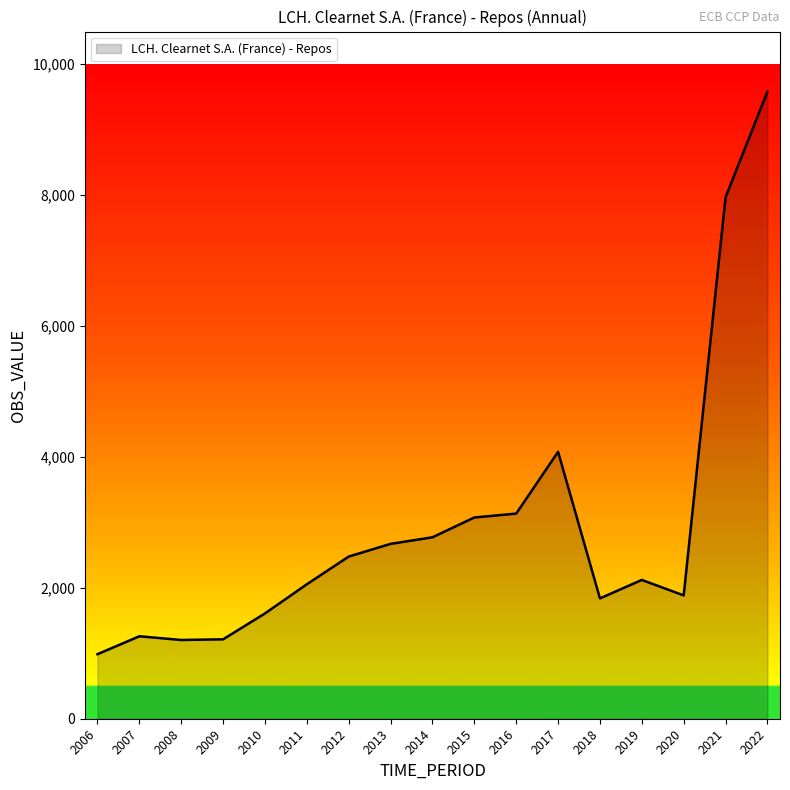

Between 2010 and 2009, which is larger?

2010